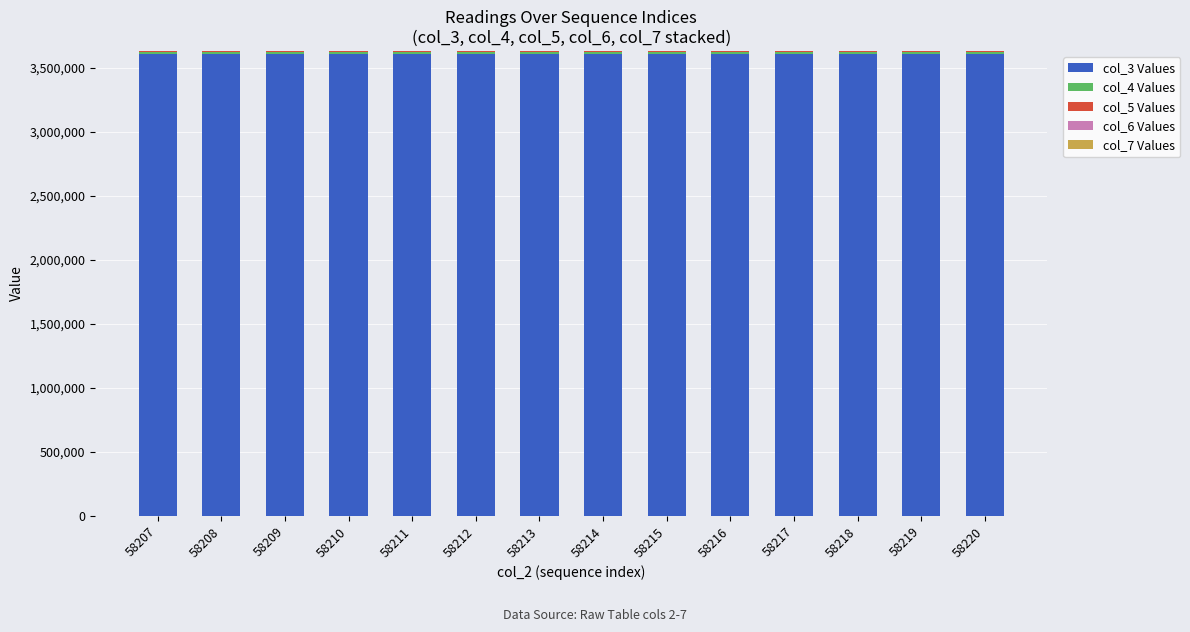

True or false: col_3 Values has a value of 1464094 at 58220.

False